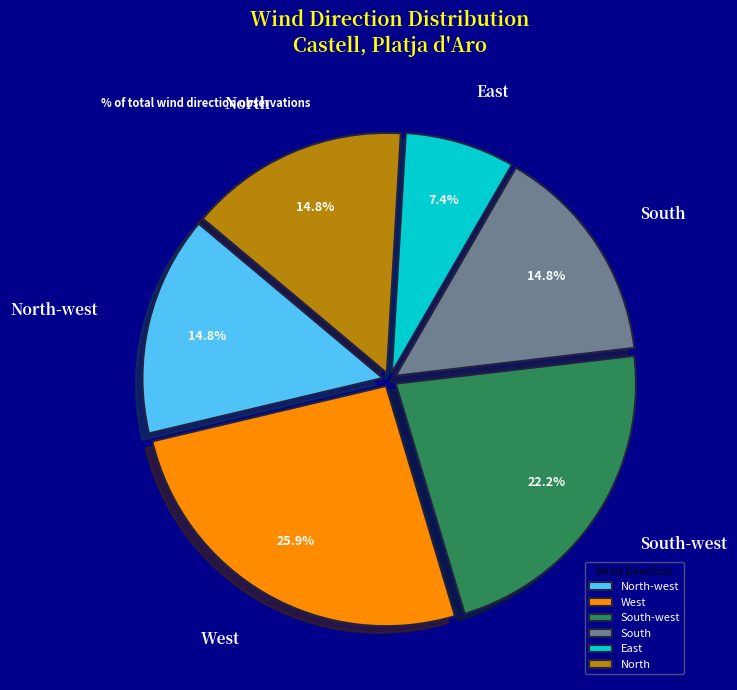

How many segments does this pie chart have?

6